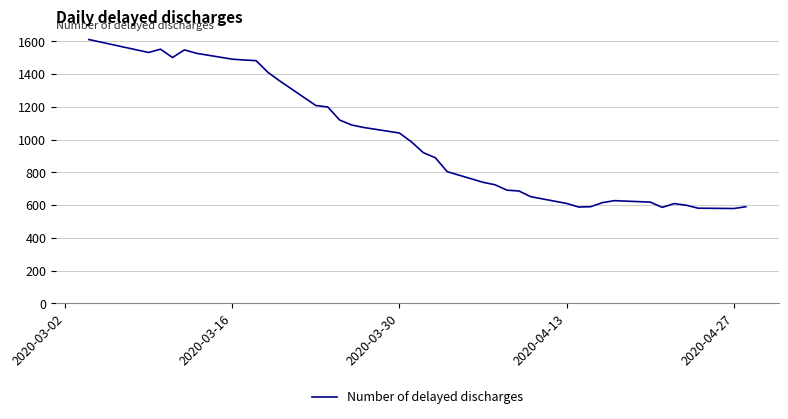

What is the sum of all values?

37546